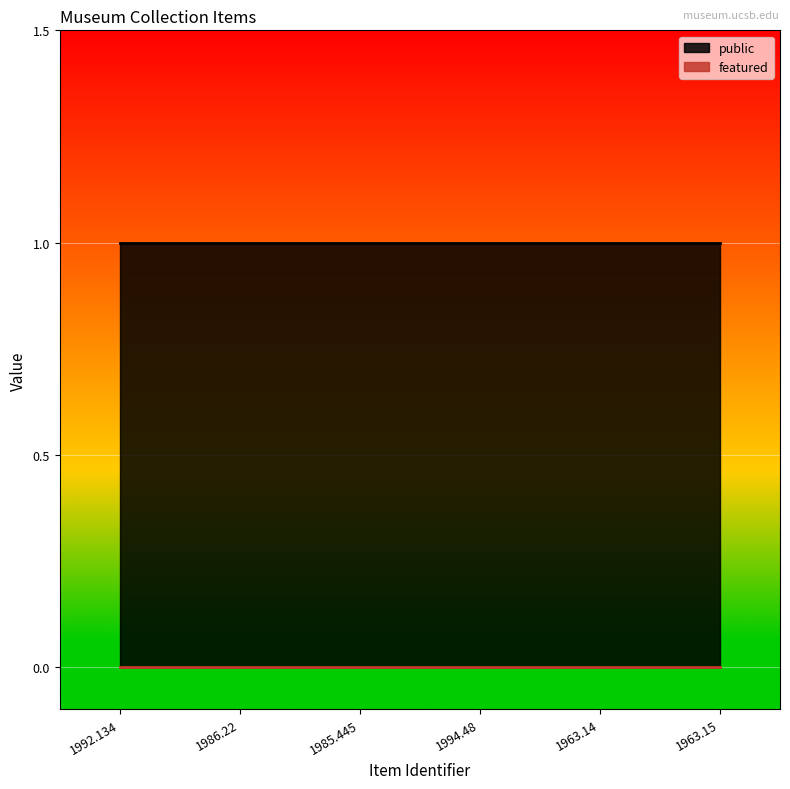

What are all the series names shown in the legend?

public, featured